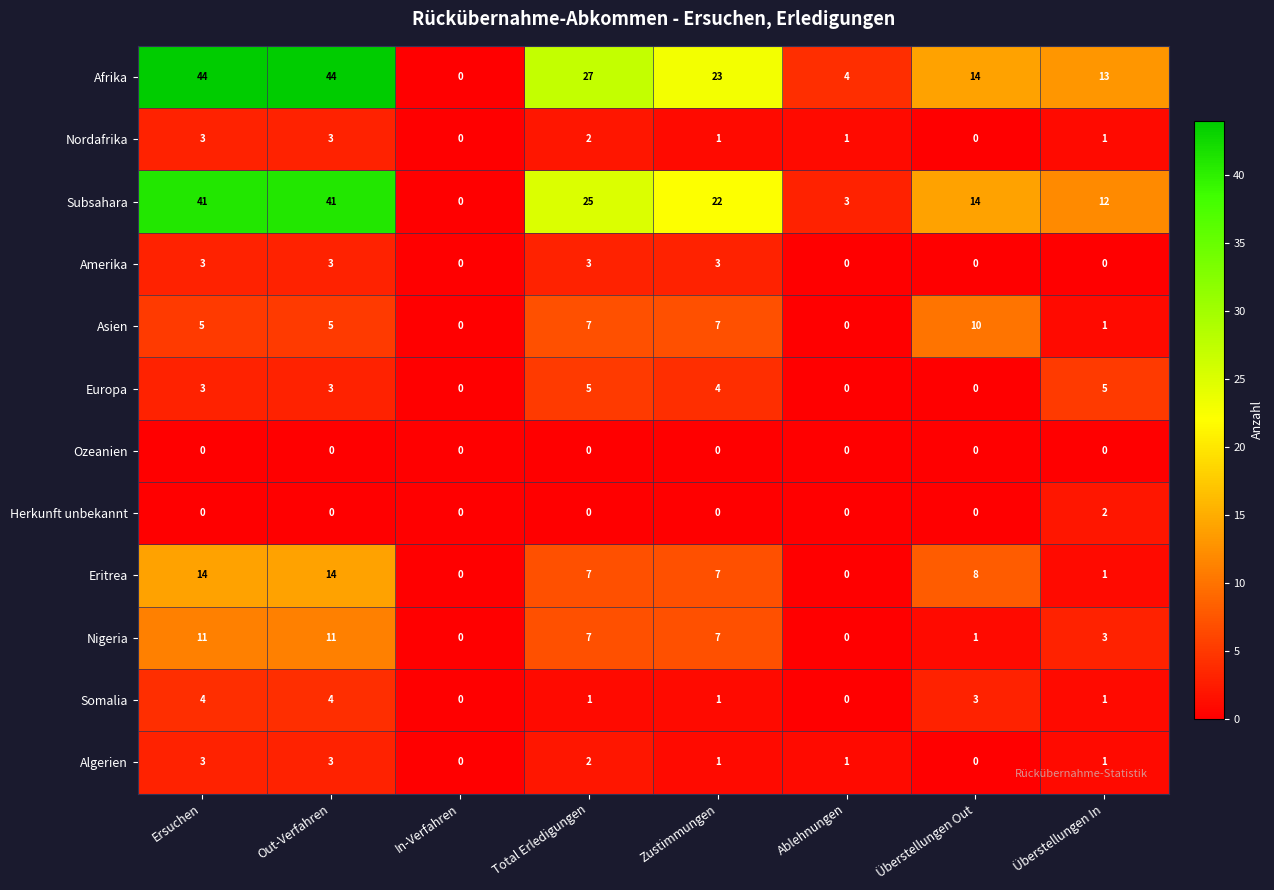

What value does the Nigeria series have at Total Erledigungen, to the nearest 10?

10